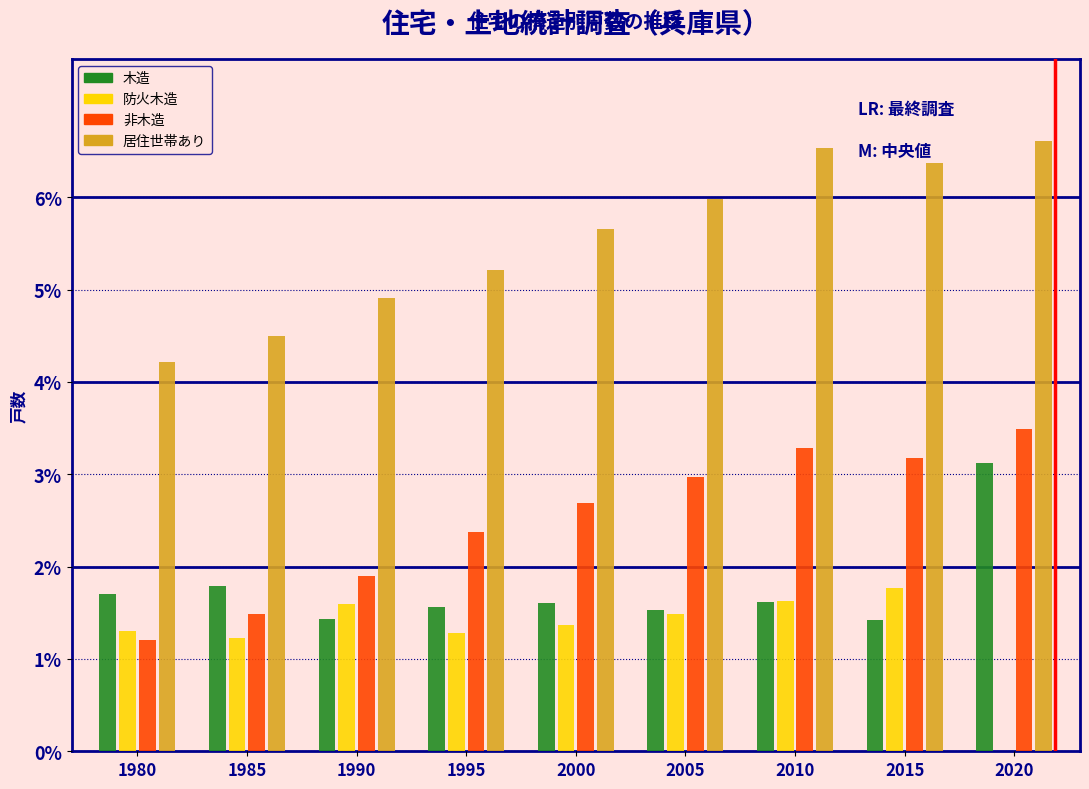

Is the value of 非木造 at 1980 greater than the value of 居住世帯あり at 1995?

No